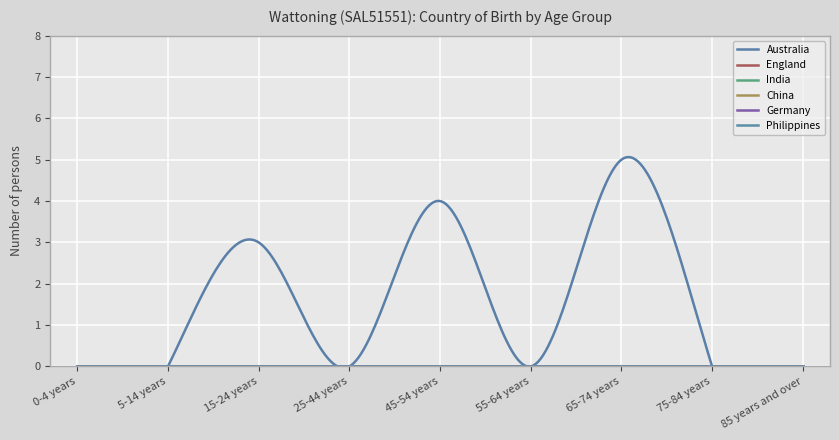

True or false: India and China cross at least once.

False